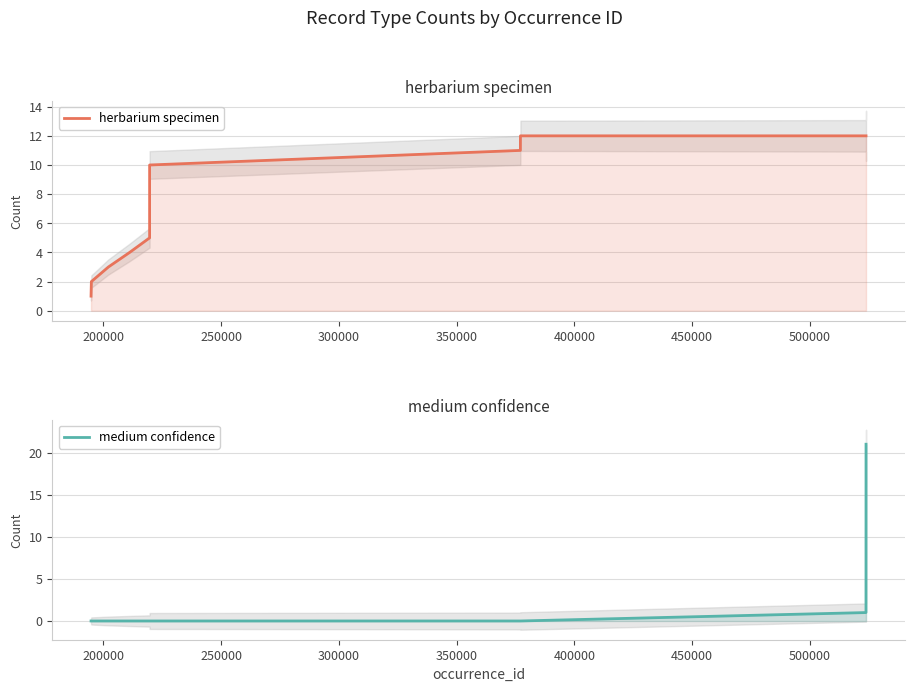

Does the chart have visible grid lines?

Yes